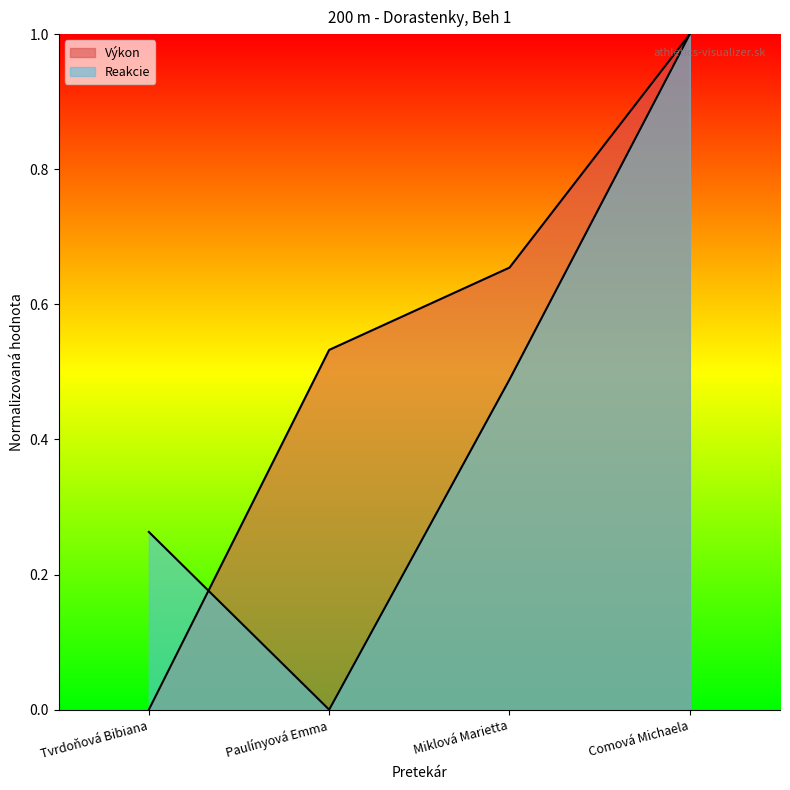

Is it true that Výkon equals 0.0 at Tvrdoňová Bibiana?

True